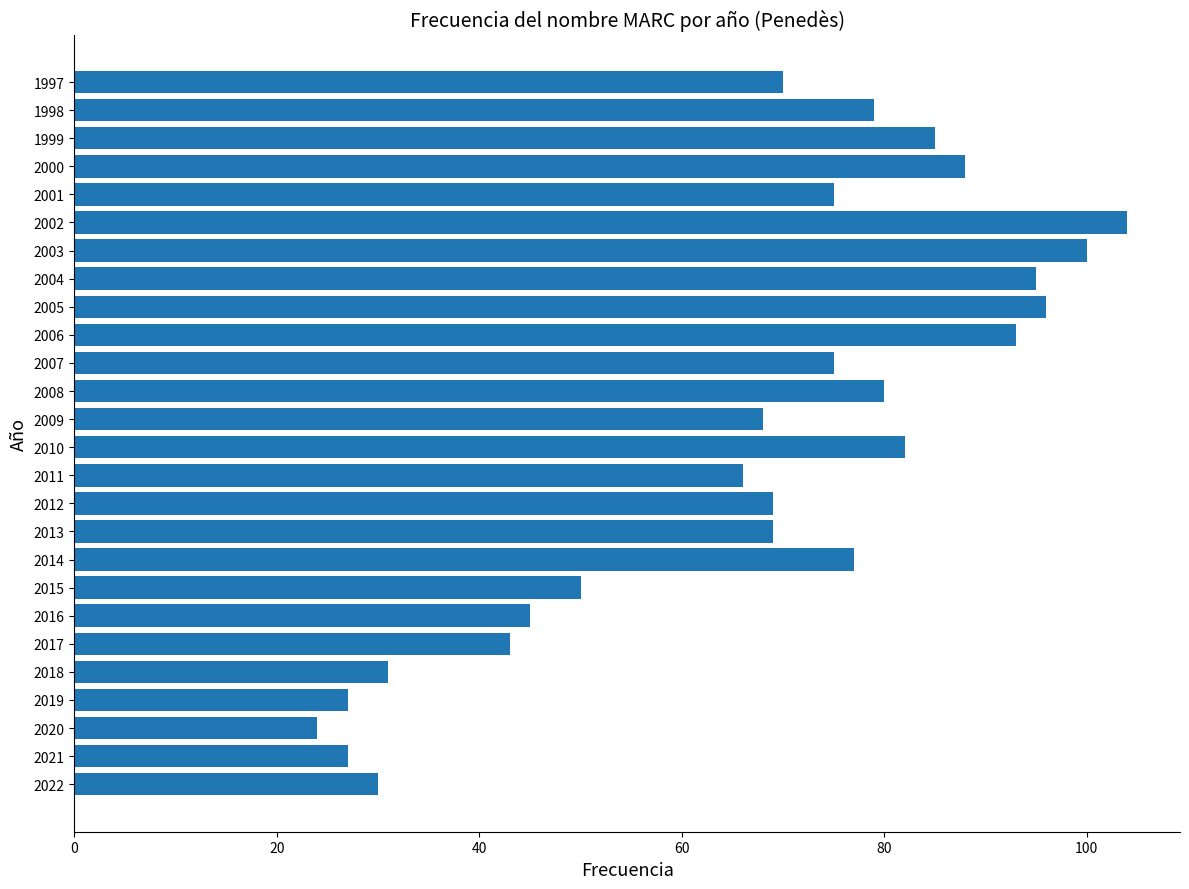

Which has a higher value, 2015 or 2020?

2015